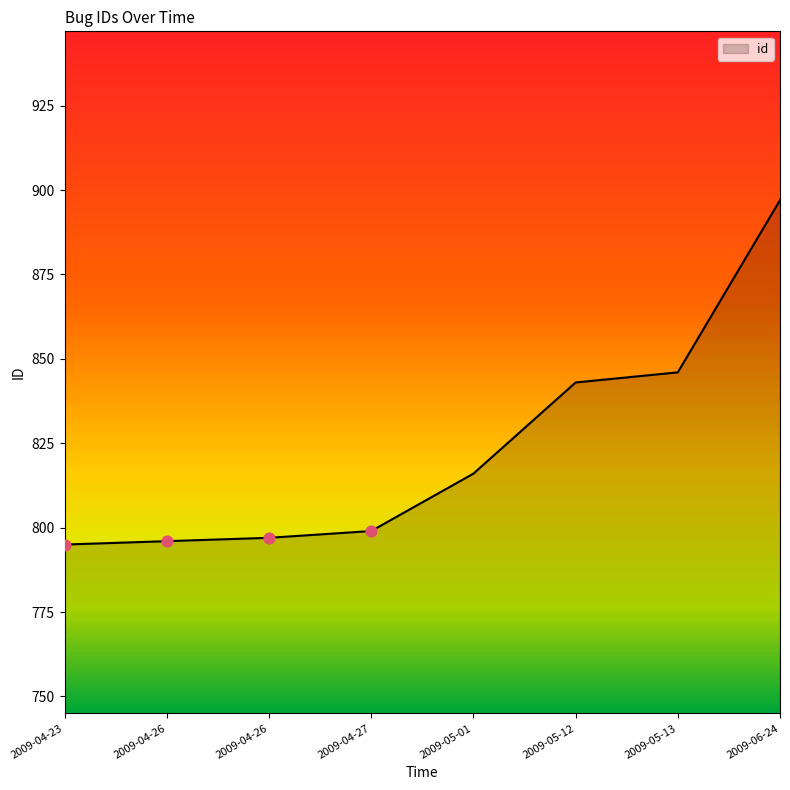

Approximately how many times larger is the value at 2009-04-27 compared to 2009-04-26?

1.0